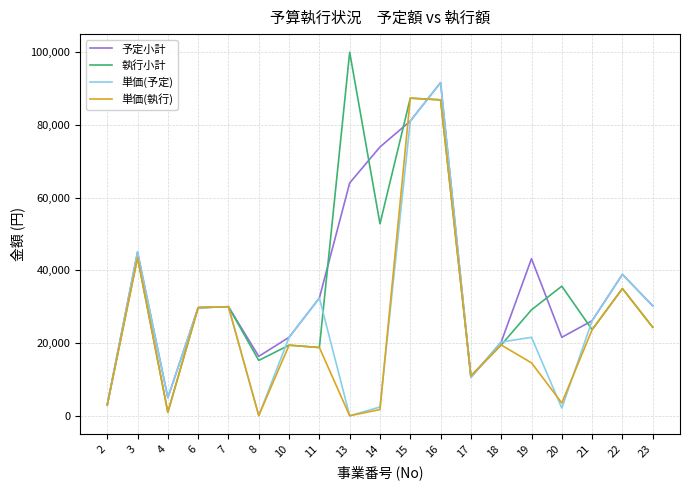

At how many categories does at least one series exceed 75998?

3